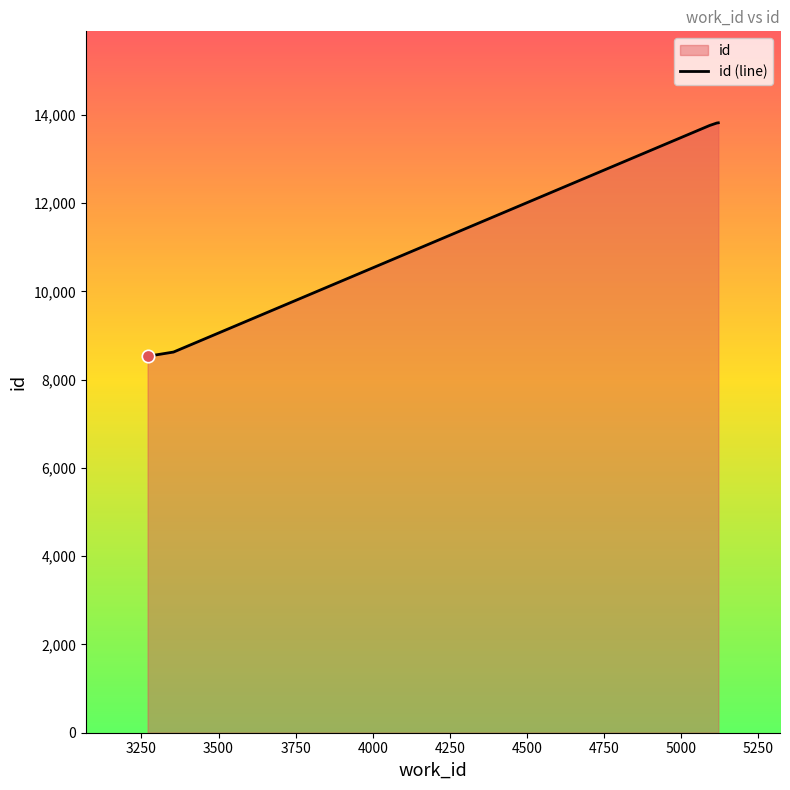

What is the smallest value displayed?

8531